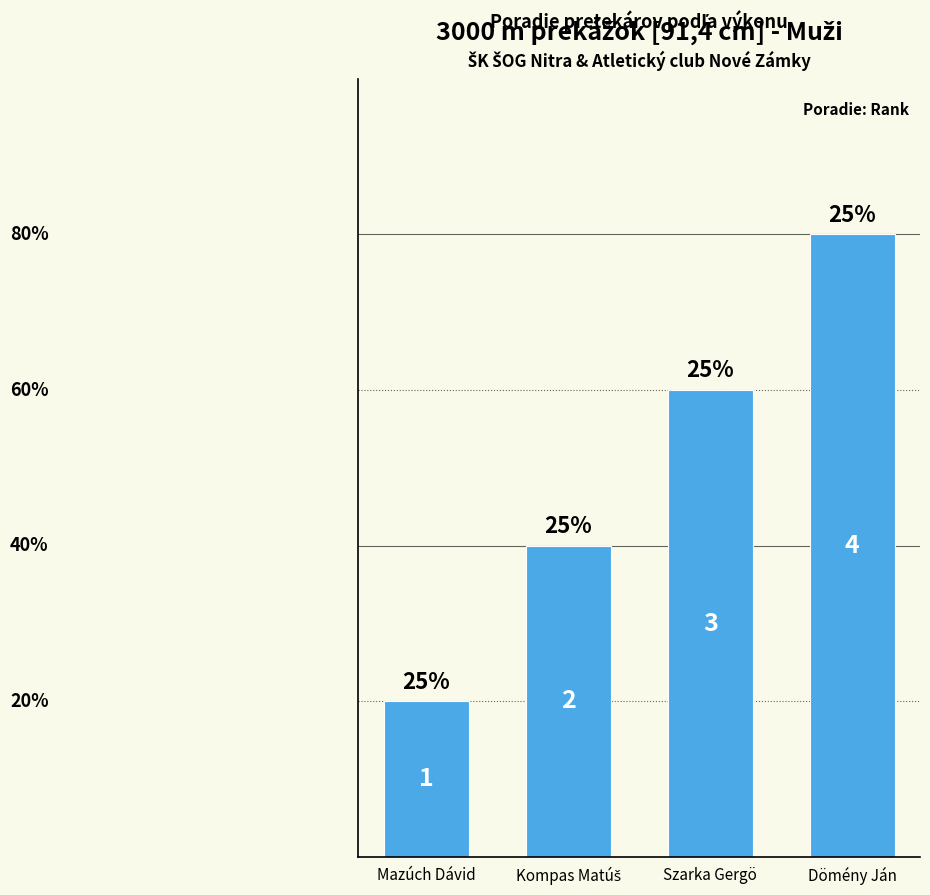

How many data points does each series have?

4